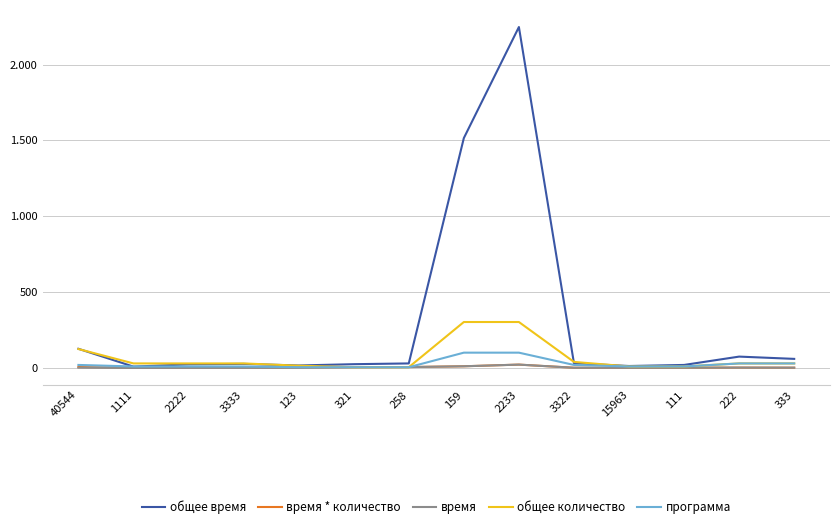

The общее количество series shows 15.0 at 123. True or false?

True